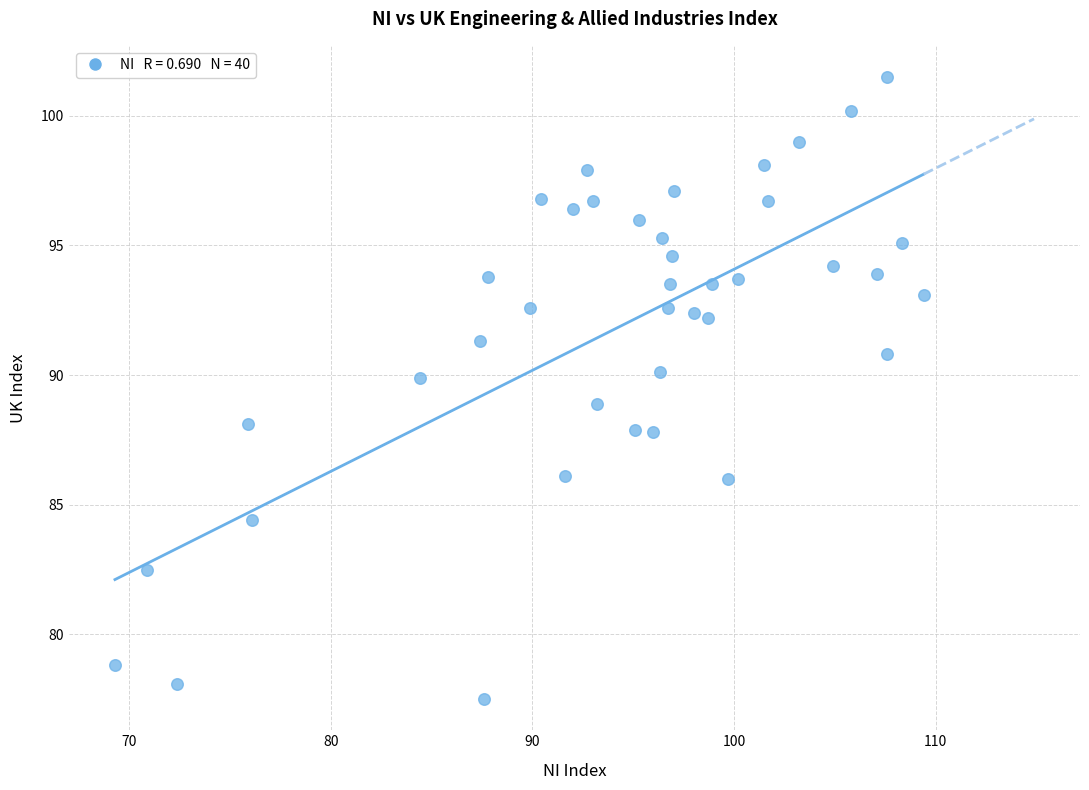

What is the range of X values (max minus min)?

40.1